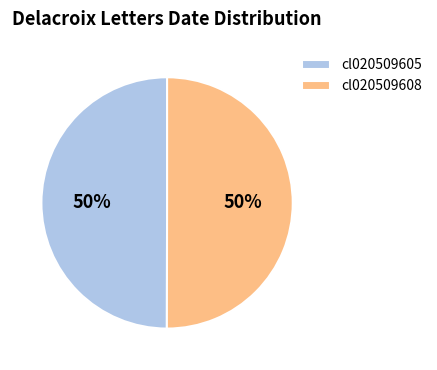

What percentage is the cl020509605 slice, to the nearest percent?

50%